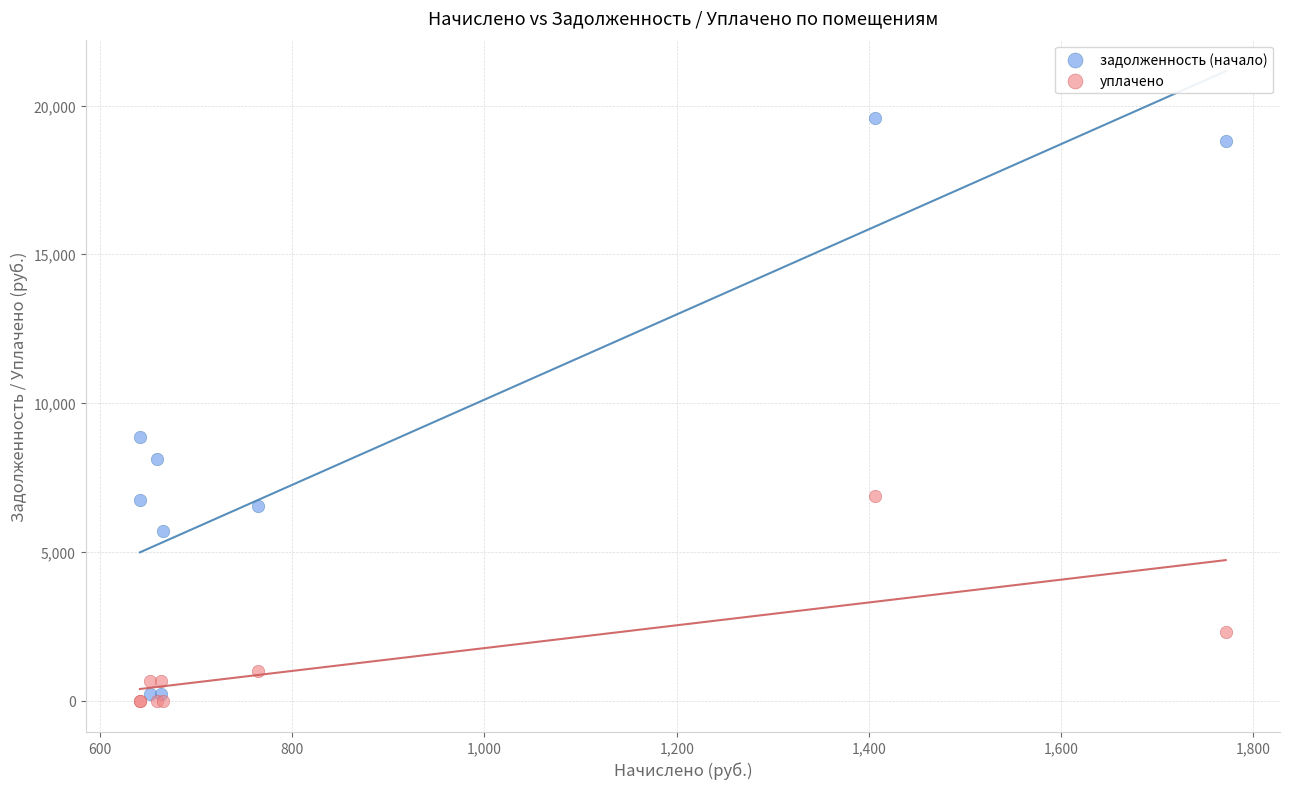

Which series reaches the maximum Y coordinate?

задолженность (начало)